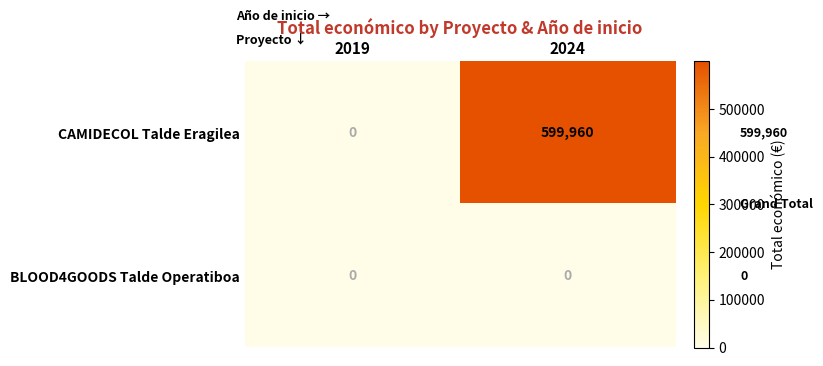

Reading left to right, what are all the values shown in this chart?

CAMIDECOL Talde Eragilea: 0	599960
BLOOD4GOODS Talde Operatiboa: 0	0